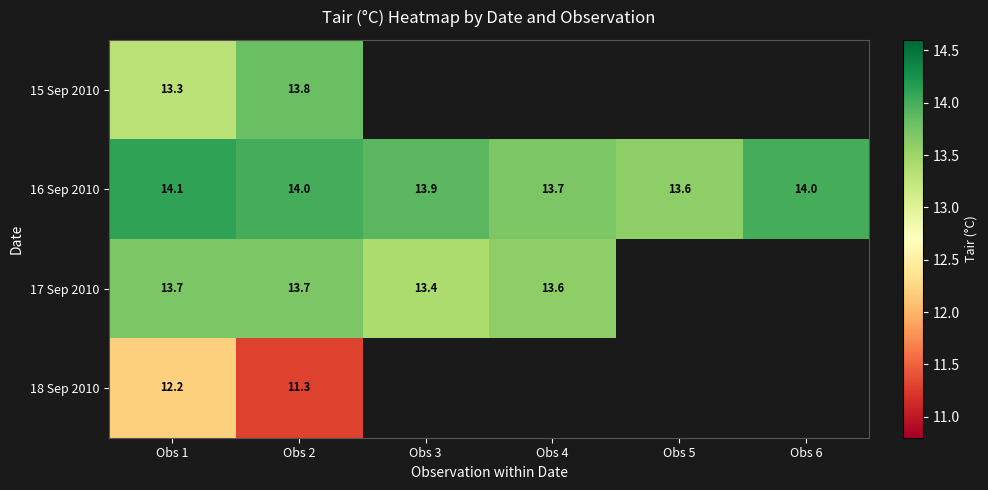

Is the value of 18 Sep 2010 at Obs 1 greater than the value of 17 Sep 2010 at Obs 2?

No